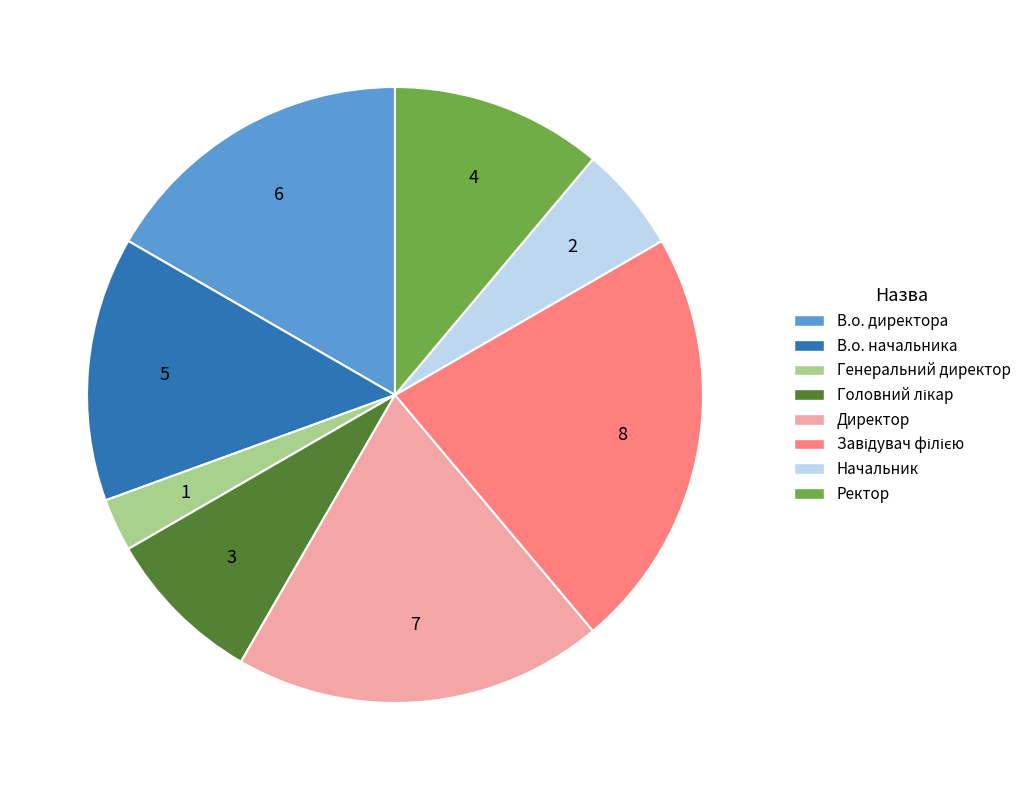

Does В.о. директора represent more than half of the total?

No